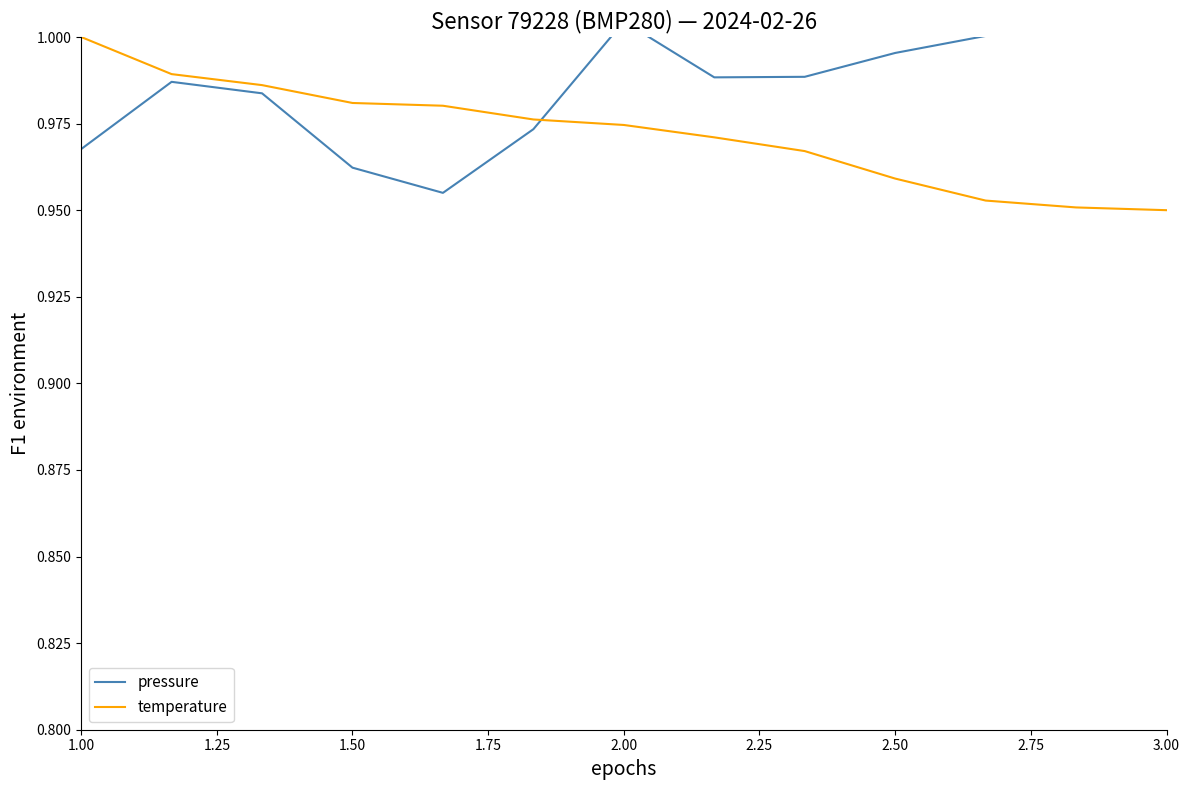

Is this an area chart (filled region under the line)?

No